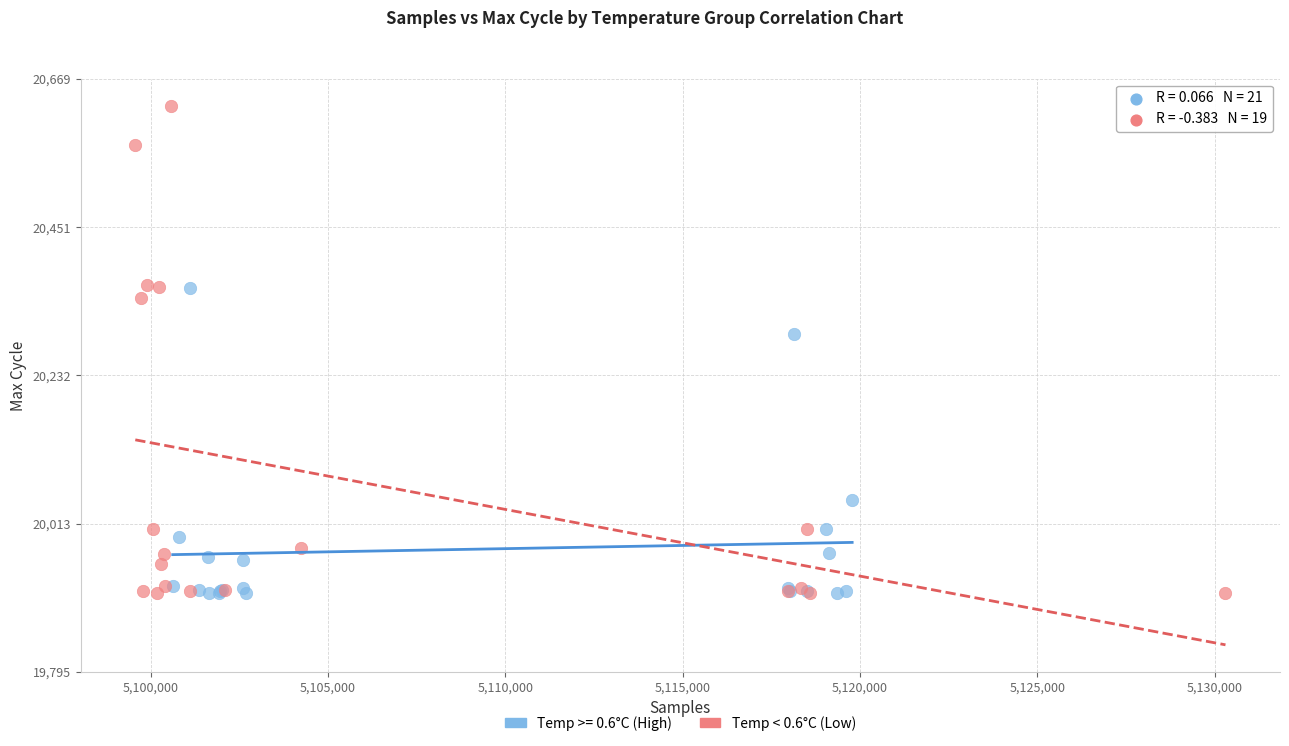

Which series contains the highest Y value?

Temp < 0.6°C (Low)